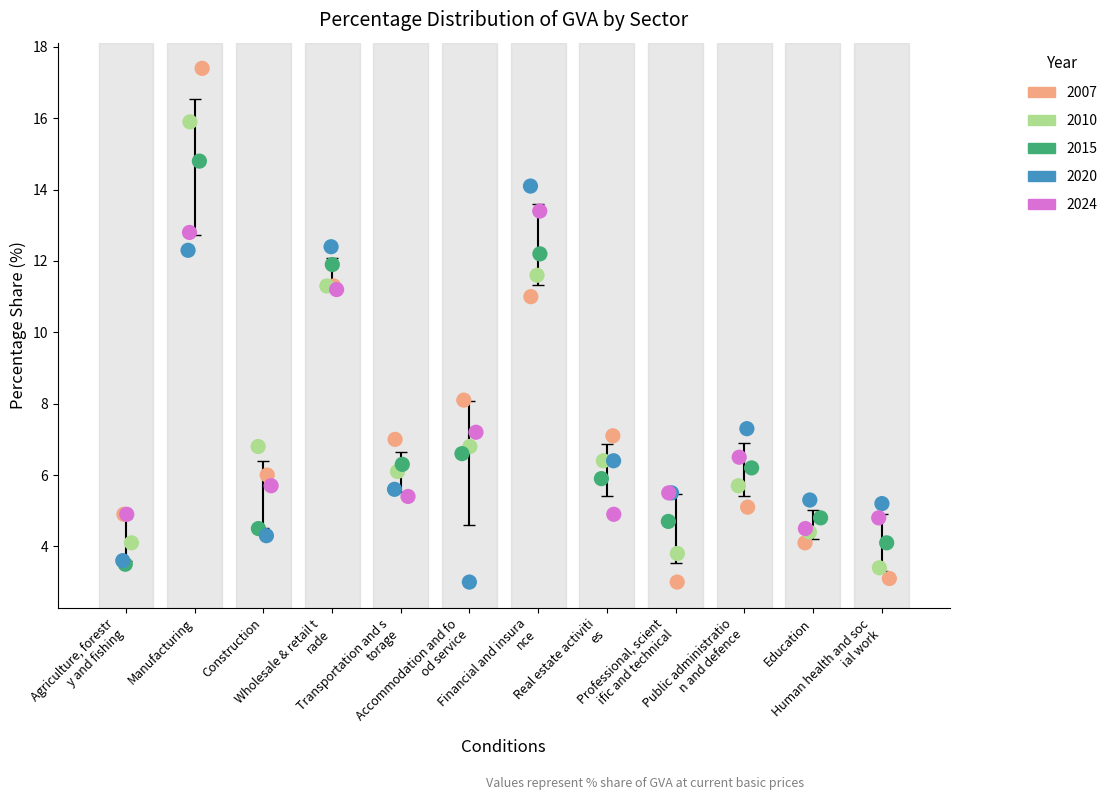

Which series contains the highest Y value?

2007